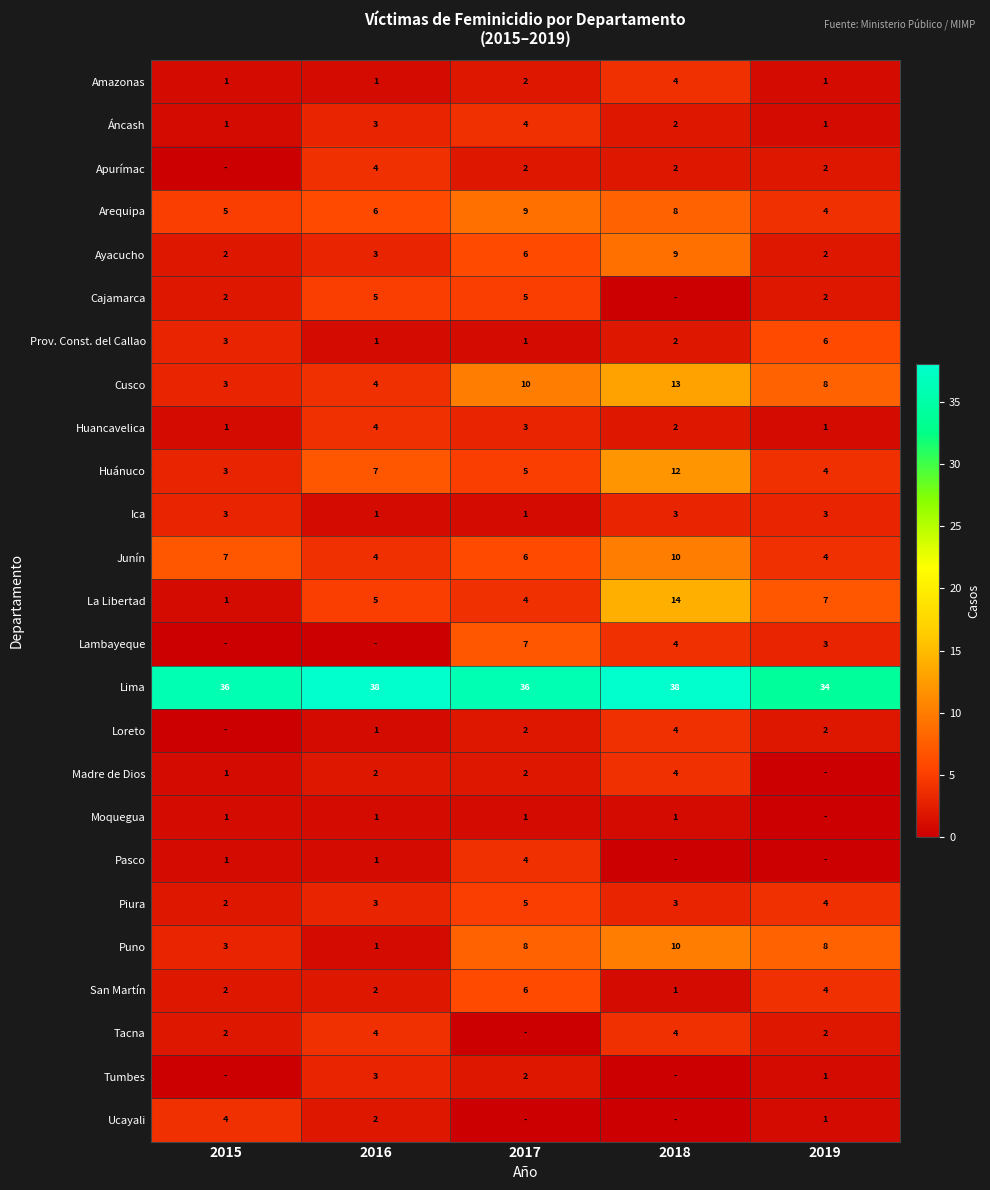

Is the value of La Libertad at 2016 greater than the value of Prov. Const. del Callao at 2018?

Yes